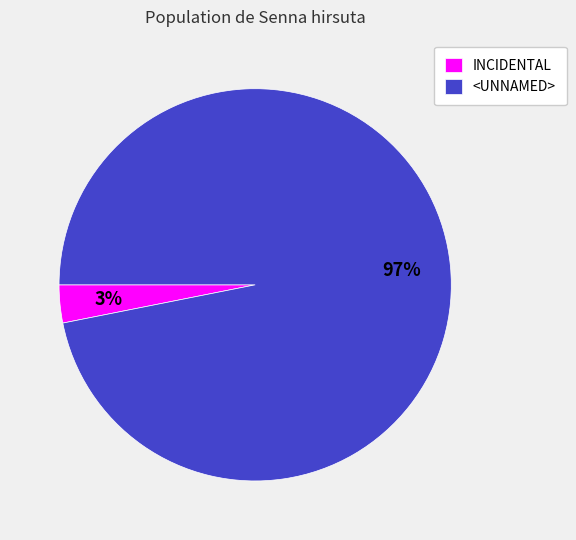

Count the number of slices in the pie.

2